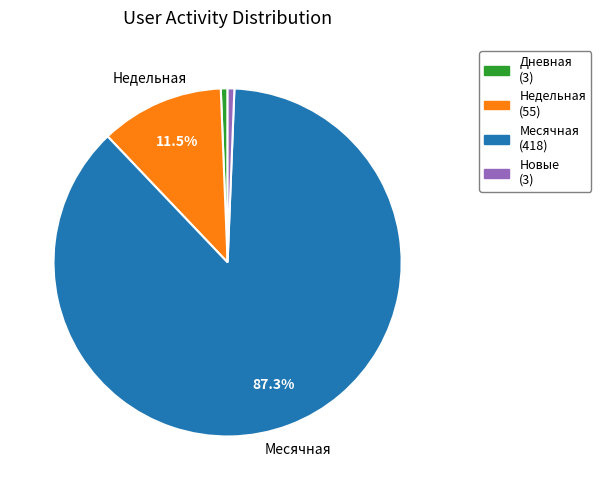

What is the majority slice?

Месячная (418)